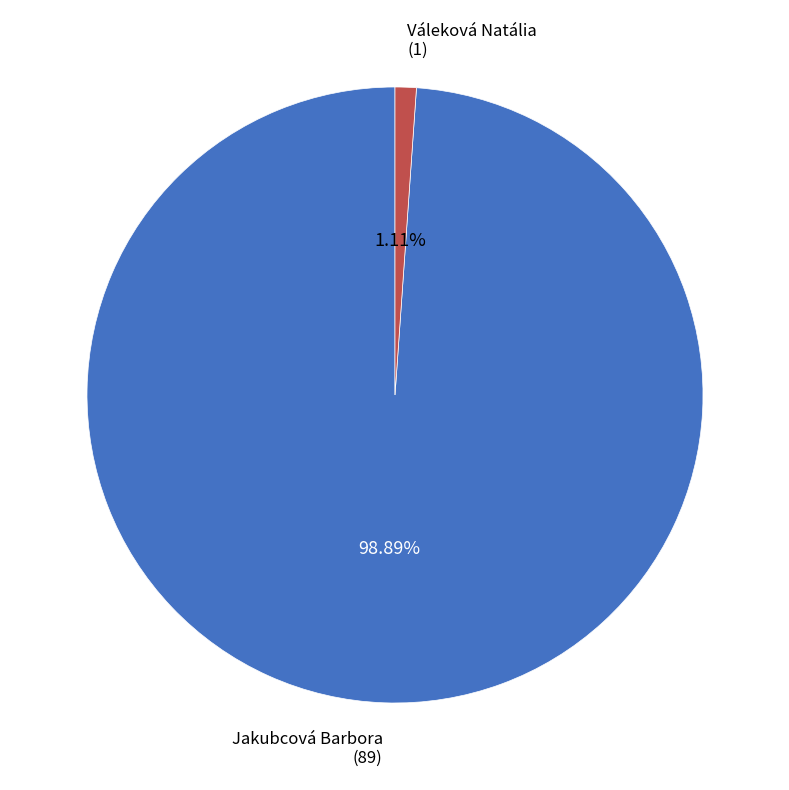

How many segments does this pie chart have?

2